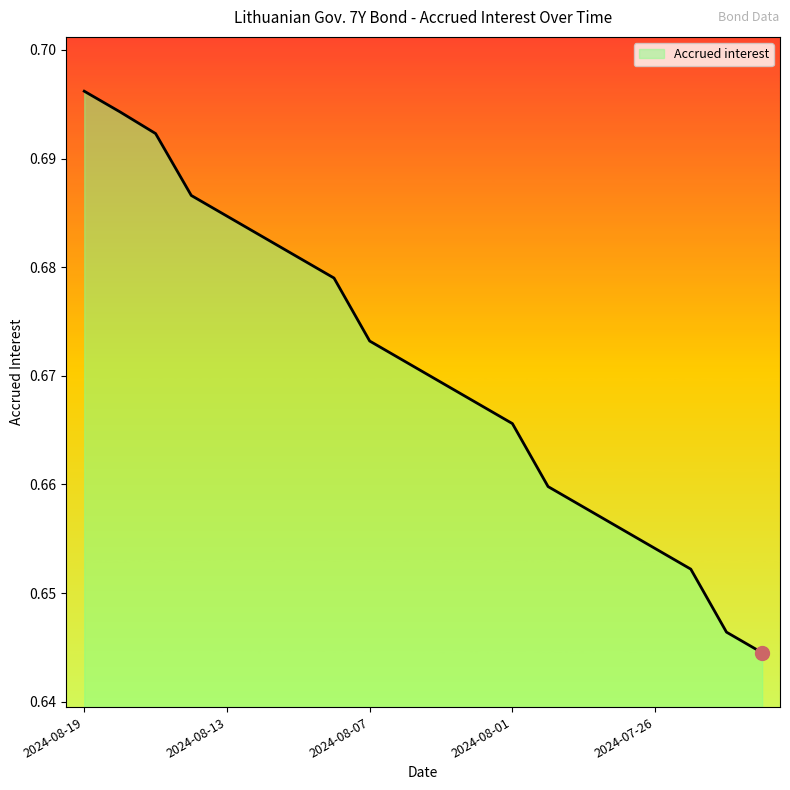

Rank the categories by value from lowest to highest.

2024-07-23, 2024-07-24, 2024-07-25, 2024-07-26, 2024-07-29, 2024-07-30, 2024-07-31, 2024-08-01, 2024-08-02, 2024-08-05, 2024-08-06, 2024-08-07, 2024-08-08, 2024-08-09, 2024-08-12, 2024-08-13, 2024-08-14, 2024-08-15, 2024-08-16, 2024-08-19